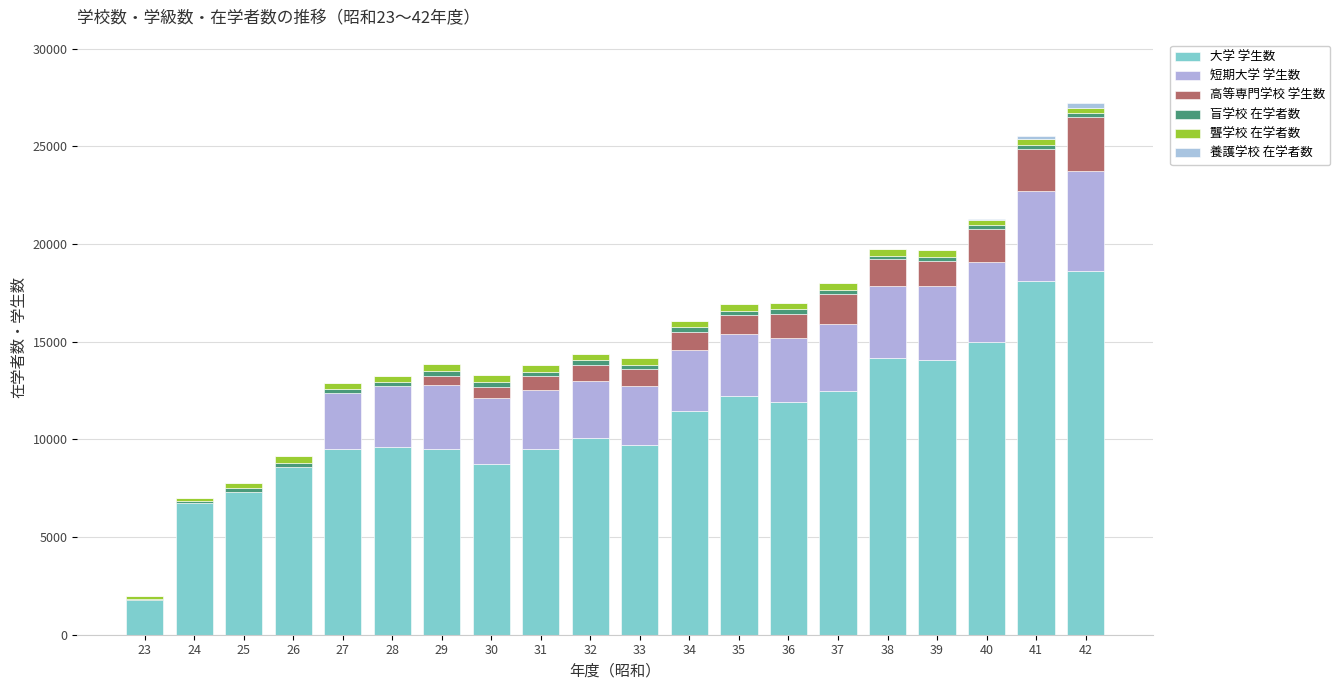

What is the sum of all 高等専門学校 学生数 values?

17377